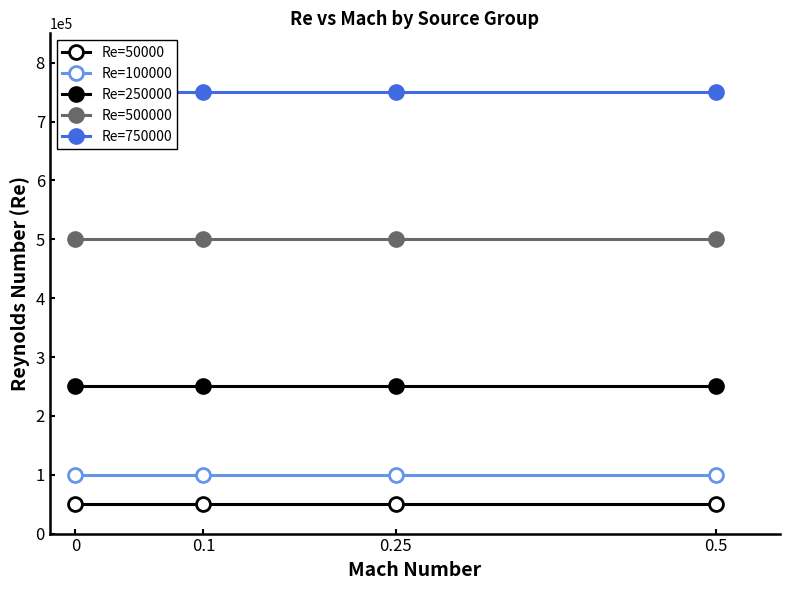

Is the value of Re=50000 at 0.25 greater than the value of Re=250000 at 0.5?

No